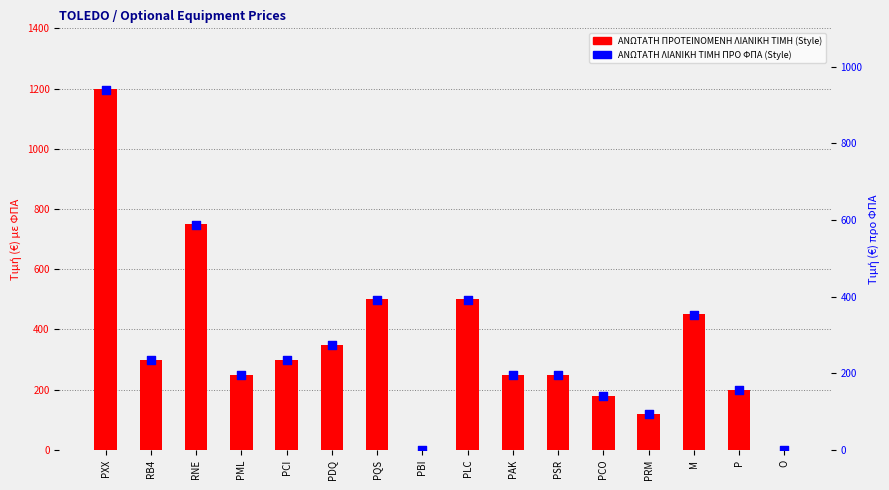

What are all the series names shown in the legend?

ΑΝΩΤΑΤΗ ΠΡΟΤΕΙΝΟΜΕΝΗ ΛΙΑΝΙΚΗ TIMH (Style), ΑΝΩΤΑΤΗ ΛΙΑΝΙΚΗ TIMH ΠΡΟ ΦΠΑ (Style)